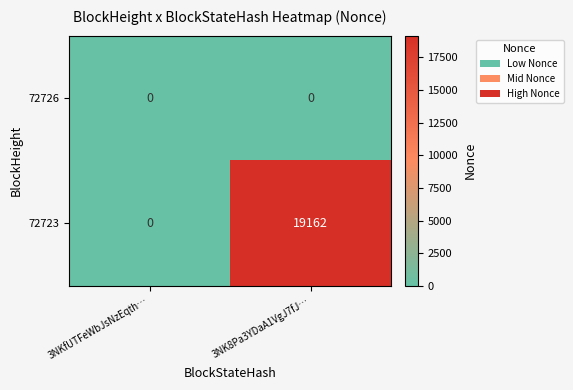

What is the maximum value shown in the chart?

19162